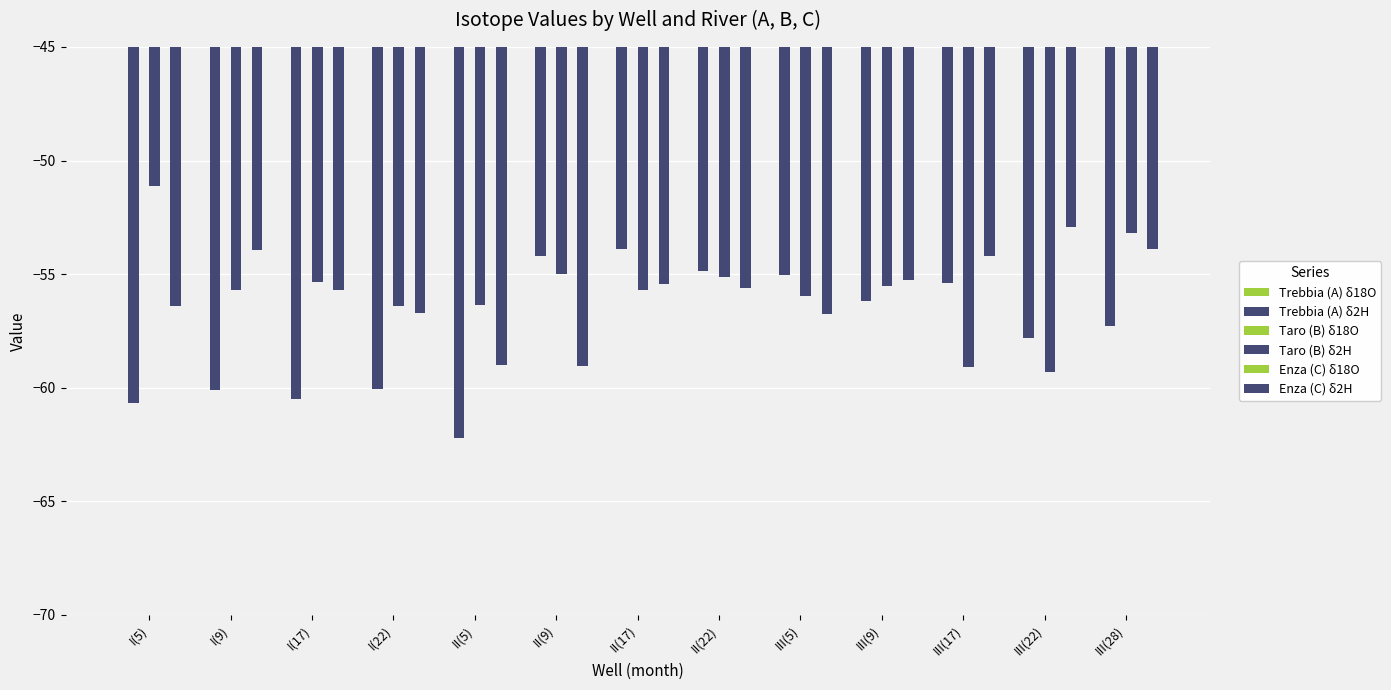

Between III(9) and I(22), which is larger?

III(9)